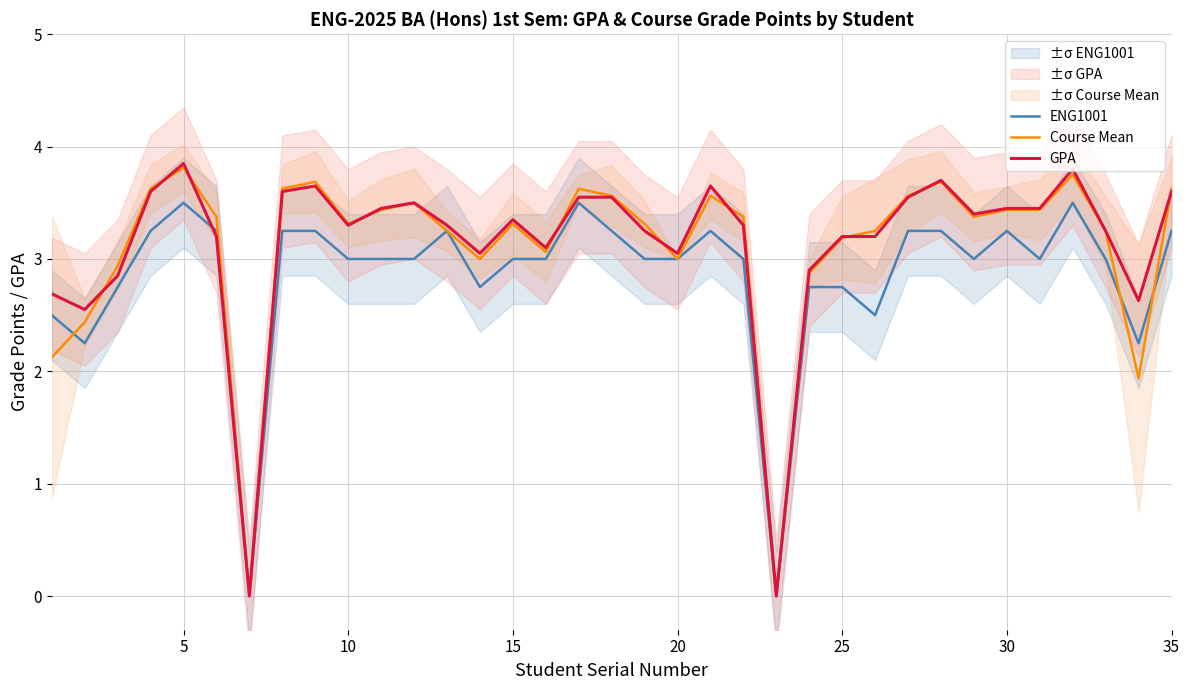

True or false: ENG1001 has a value of 3.0 at 10.

True